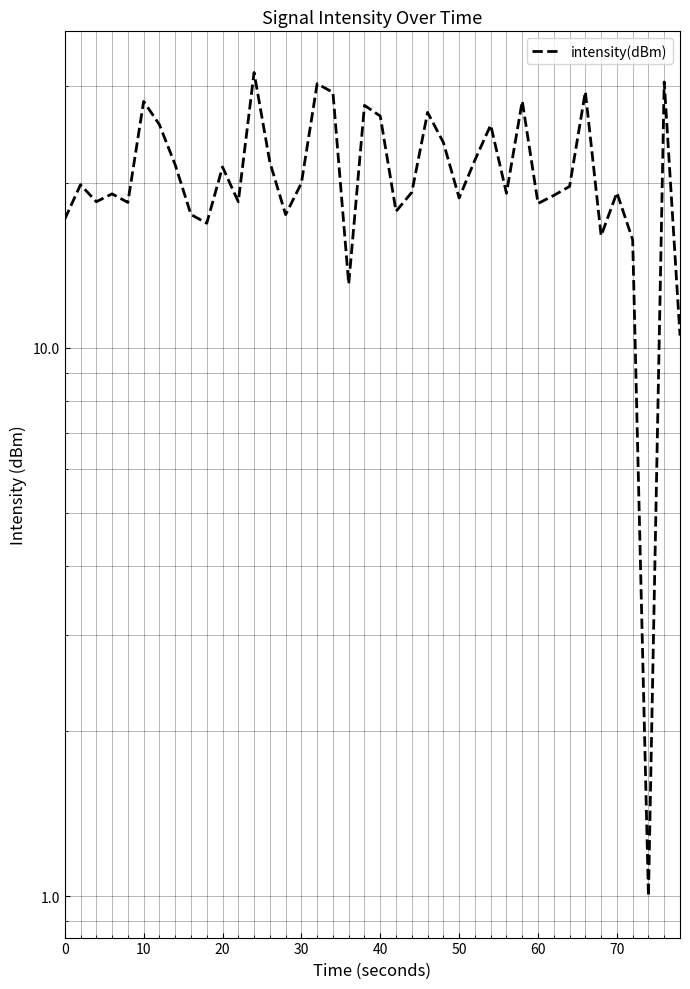

Reading left to right, list all the values displayed in this chart.

17.1	19.8	18.5	19.1	18.4	28.1	25.5	21.5	17.5	16.9	21.3	18.5	31.7	21.8	17.5	19.9	30.3	29.2	13.1	27.6	26.4	17.7	19.2	26.8	23.7	18.7	22.0	25.5	19.1	28.1	18.3	18.9	19.7	29.3	16.0	19.2	15.7	1.0	30.5	10.5